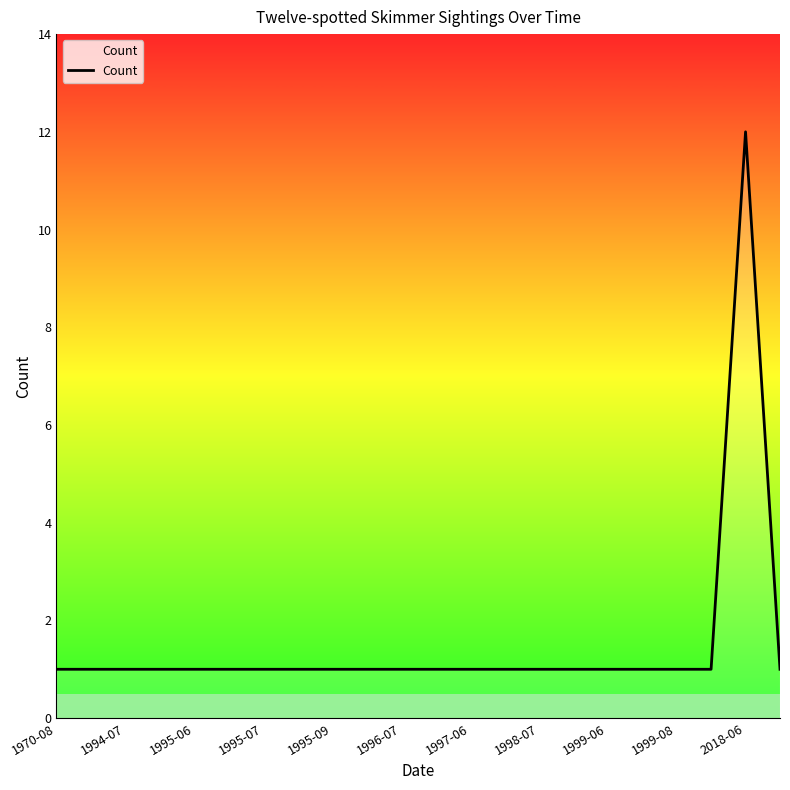

What is the difference between the maximum and minimum values?

11